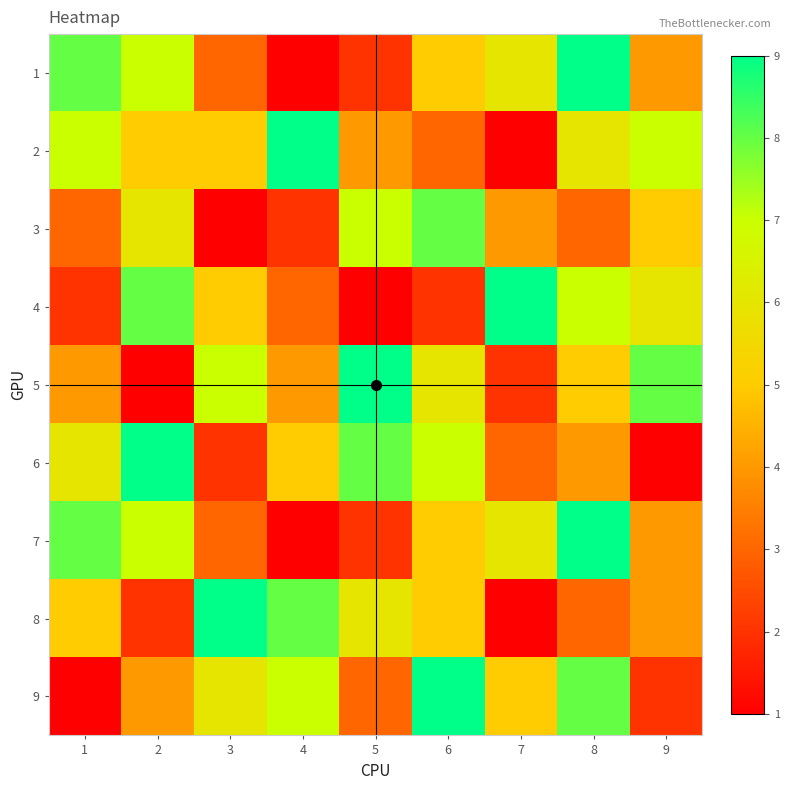

The value of 2 at 1 is 7. True or false?

True